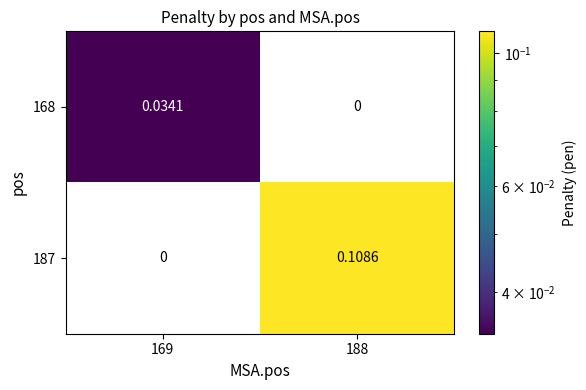

How many values in 187 are above zero?

1